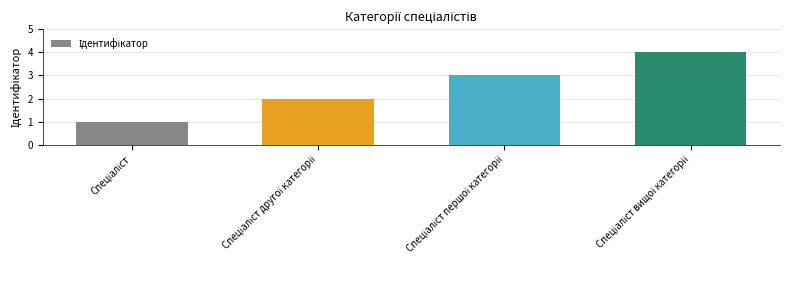

What is the greatest value displayed?

4